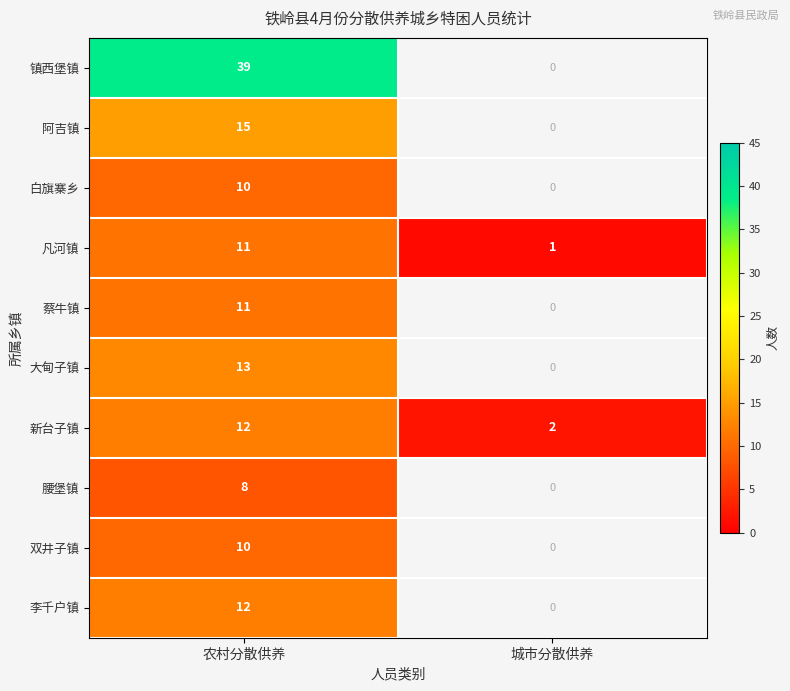

The 大甸子镇 series shows 9 at 农村分散供养. True or false?

False